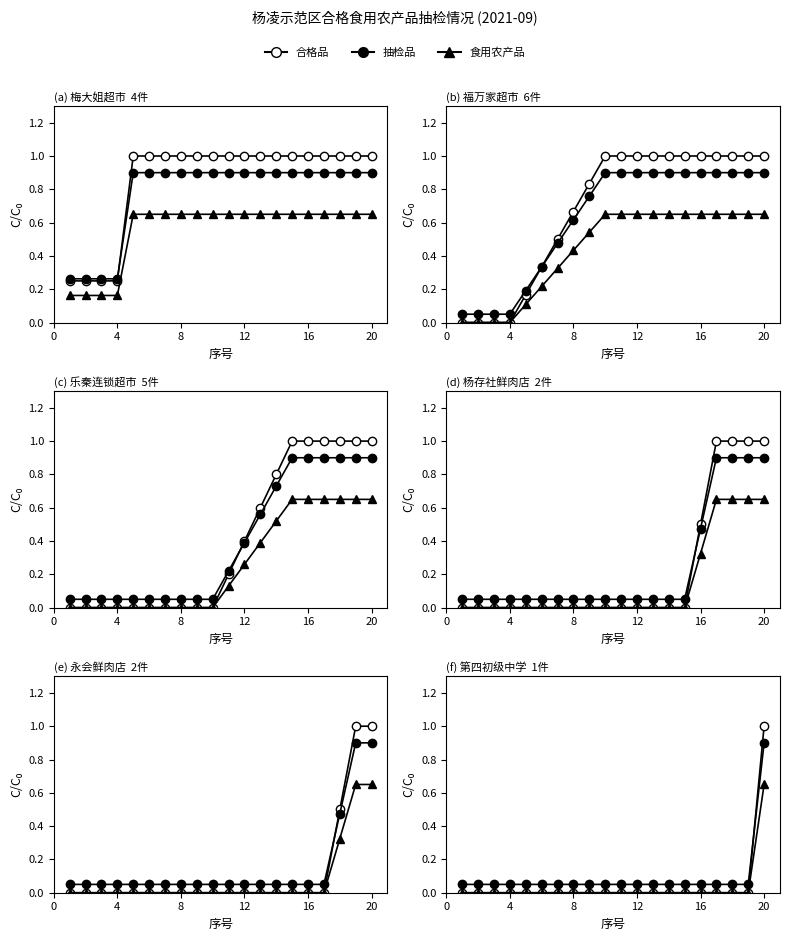

Which series has the largest range (max minus min)?

合格品